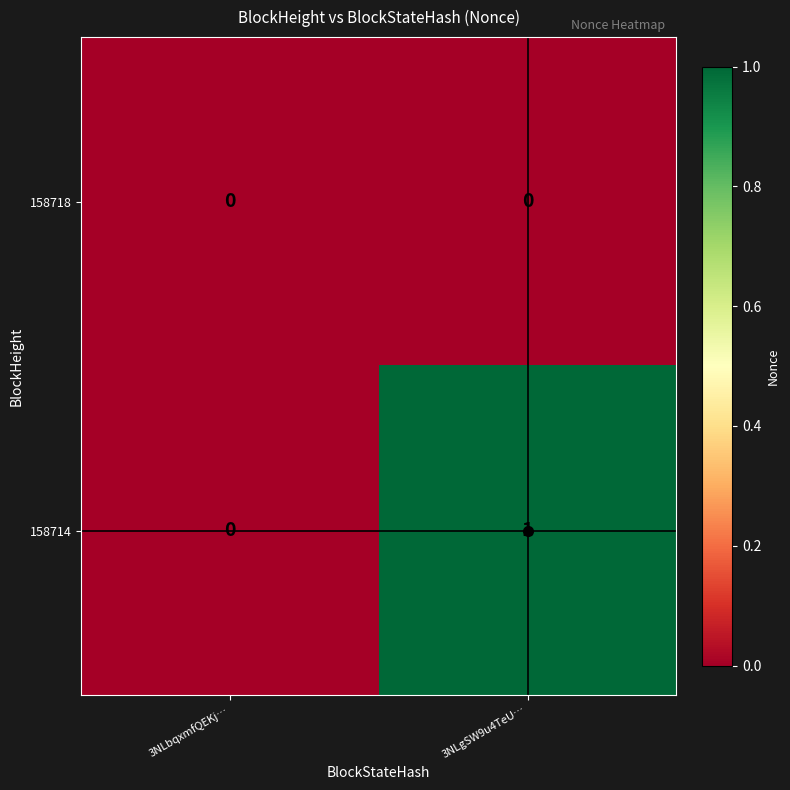

At which category does the chart reach its peak across all series?

3NLgSW9u4TeU…